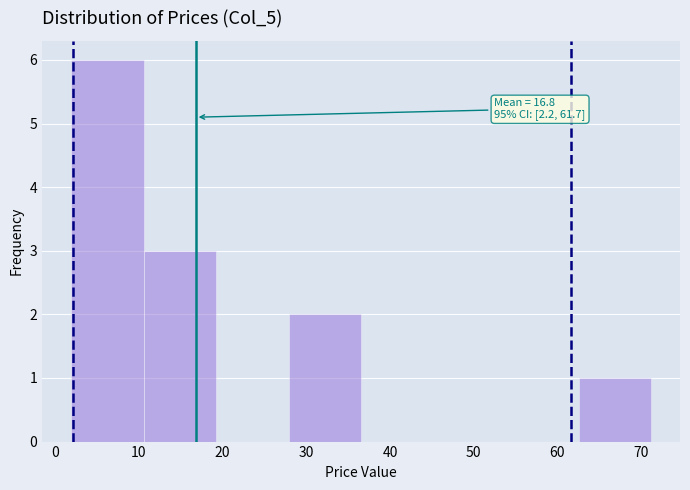

Over which range of the x-axis is the bar tallest?

2 to 11